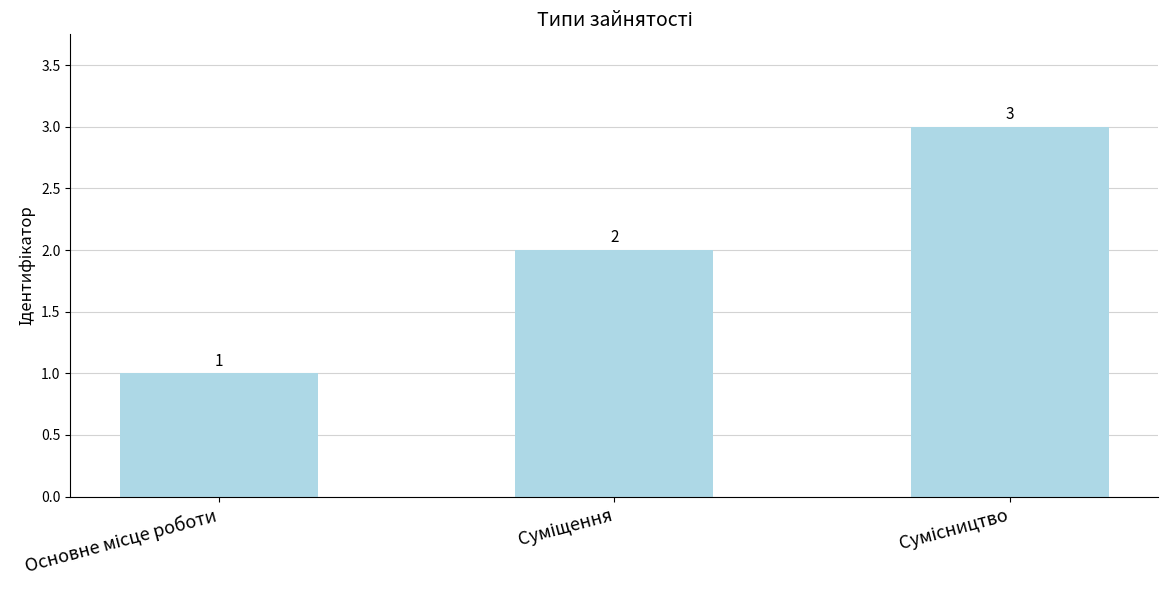

Count the number of categories in the chart.

3